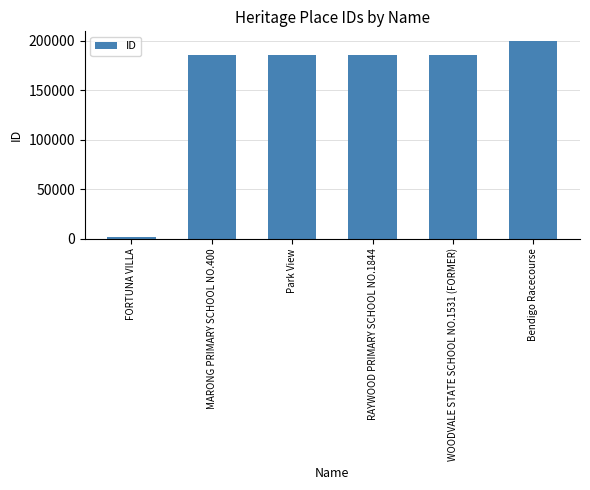

What is the label of the 4th bar from the left?

RAYWOOD PRIMARY SCHOOL NO.1844